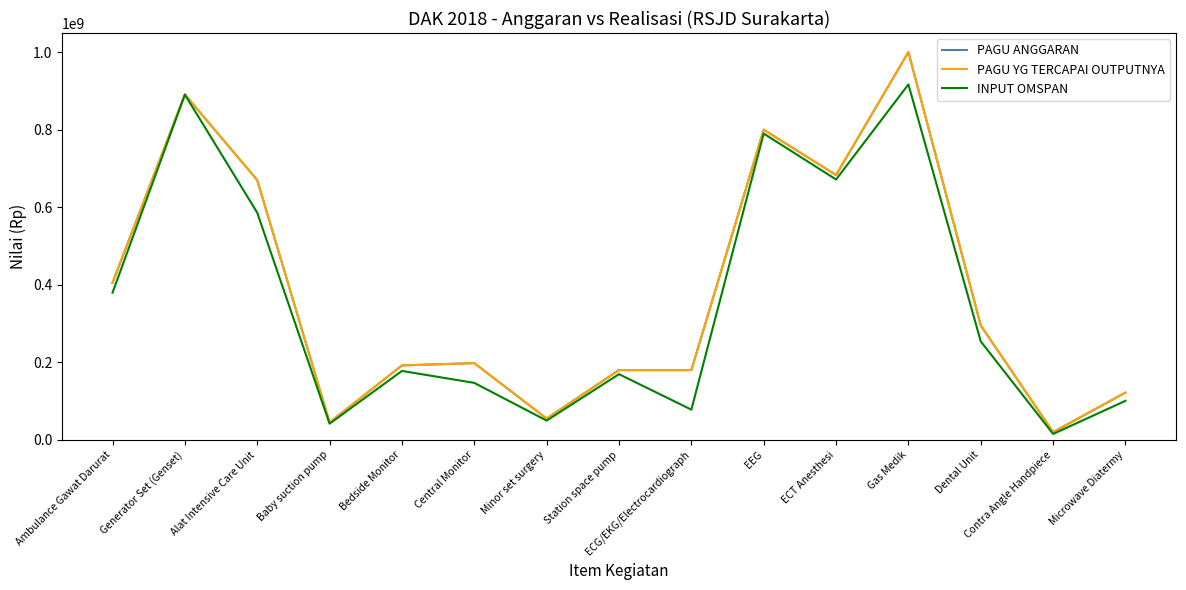

Where is the first local minimum for PAGU ANGGARAN?

Baby suction pump